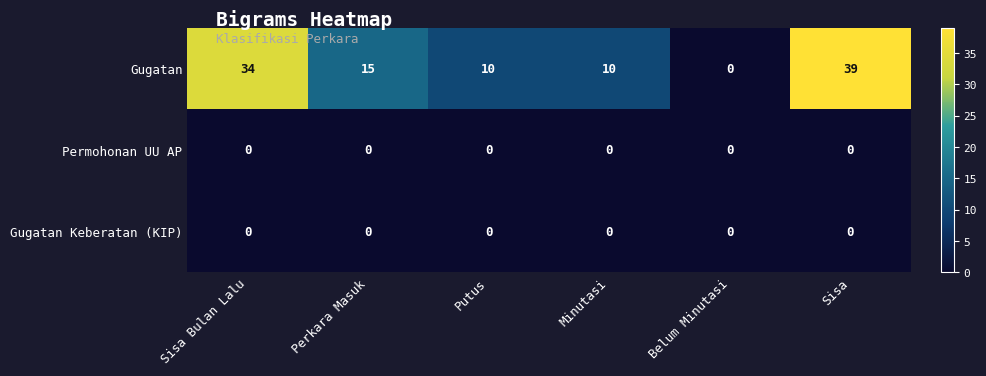

The Gugatan series shows 34 at Sisa Bulan Lalu. True or false?

True